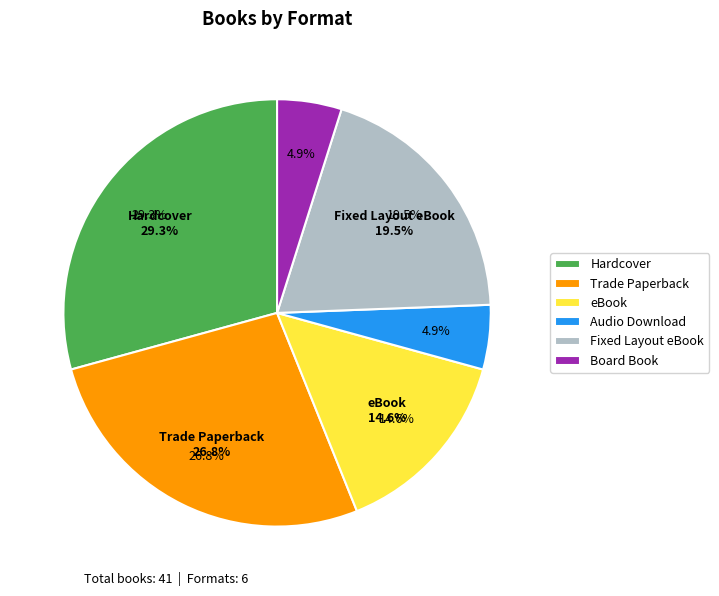

To the nearest percent, what percentage of the pie is Trade Paperback?

27%